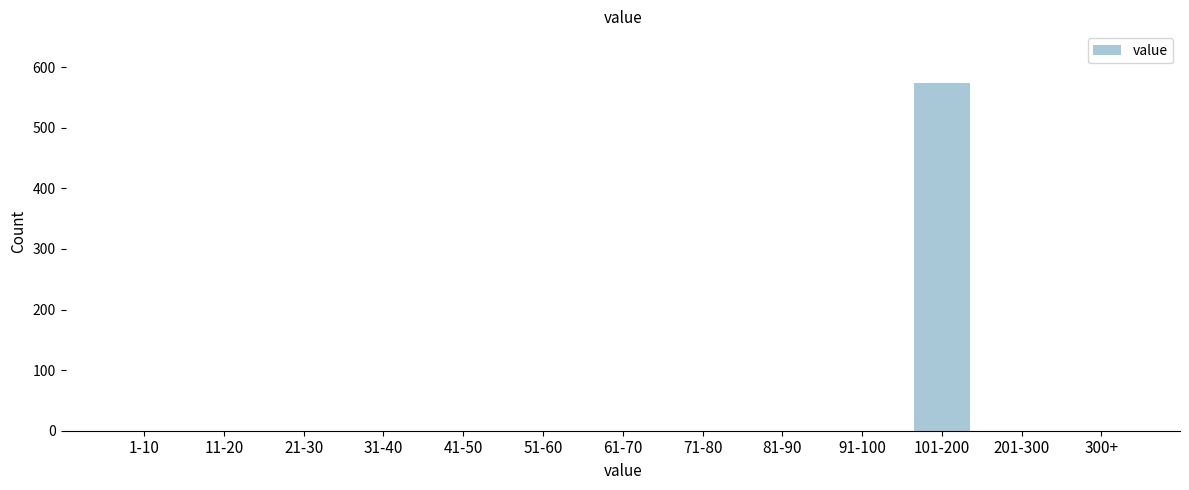

Reading right to left, what are all the values shown in this chart?

300+=0	201-300=0	101-200=573	91-100=0	81-90=0	71-80=0	61-70=0	51-60=0	41-50=0	31-40=0	21-30=0	11-20=0	1-10=0